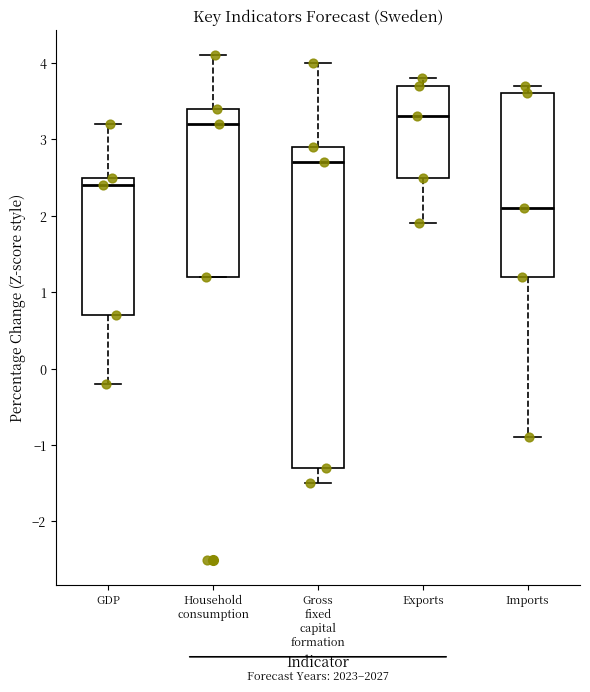

Reading left to right, transcribe this box plot: for each box, give where its median line is, the range the box spans, and where its two whiskers end, as read against the y-axis. The values are not printed on the chart, so give them approximately, as read against the axis.

GDP: median 2.4, box 0.7 to 2.5, whiskers -0.2 to 3.2
Household consumption: median 3.2, box 1.2 to 3.4, whiskers 1.2 to 4.1
Gross fixed capital formation: median 2.7, box -1.3 to 2.9, whiskers -1.5 to 4.0
Exports: median 3.3, box 2.5 to 3.7, whiskers 1.9 to 3.8
Imports: median 2.1, box 1.2 to 3.6, whiskers -0.9 to 3.7